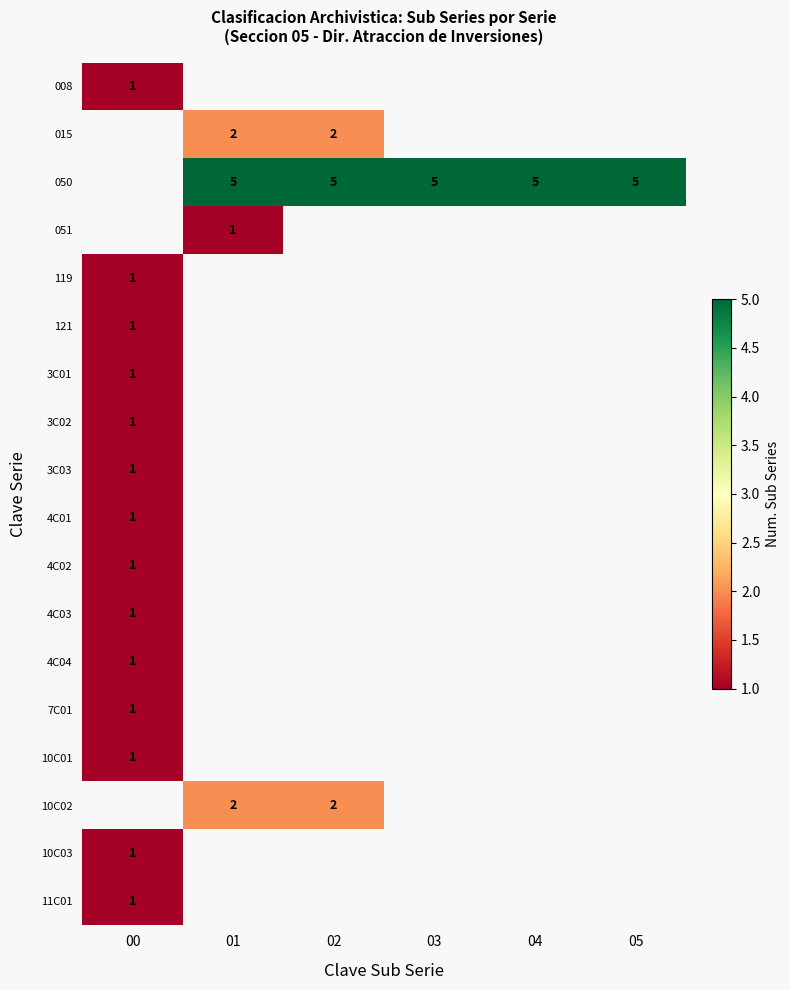

At how many categories does at least one series exceed 1?

5